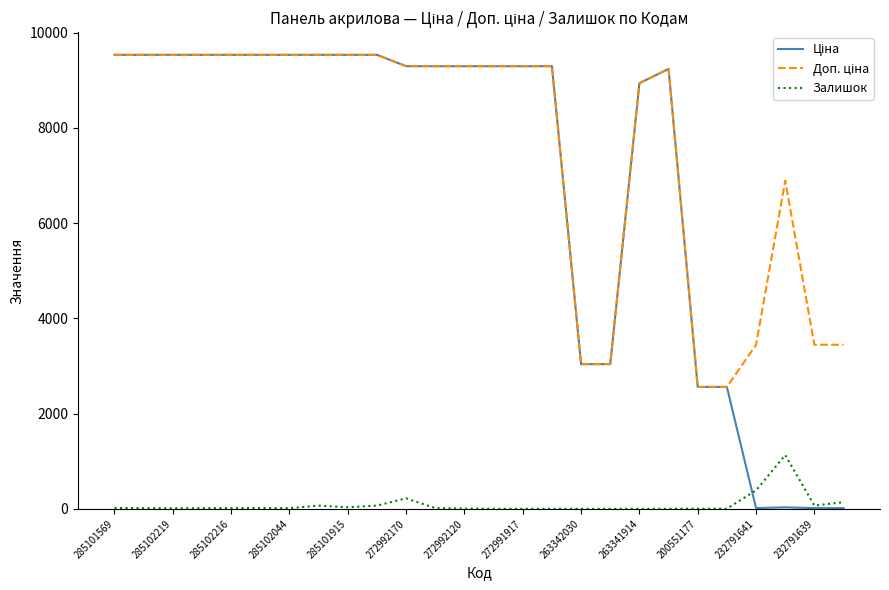

At how many categories does at least one series exceed 6471?

19